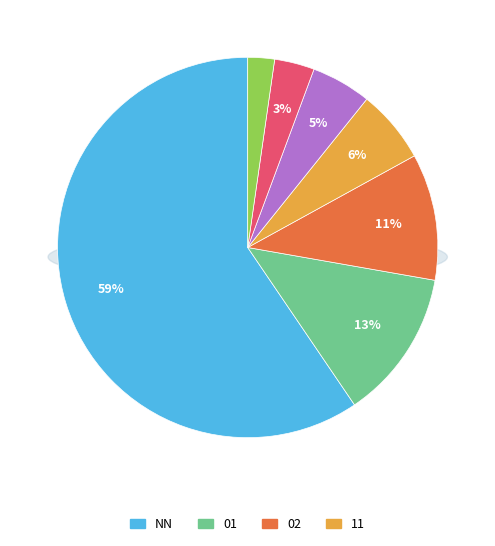

How many segments does this pie chart have?

7